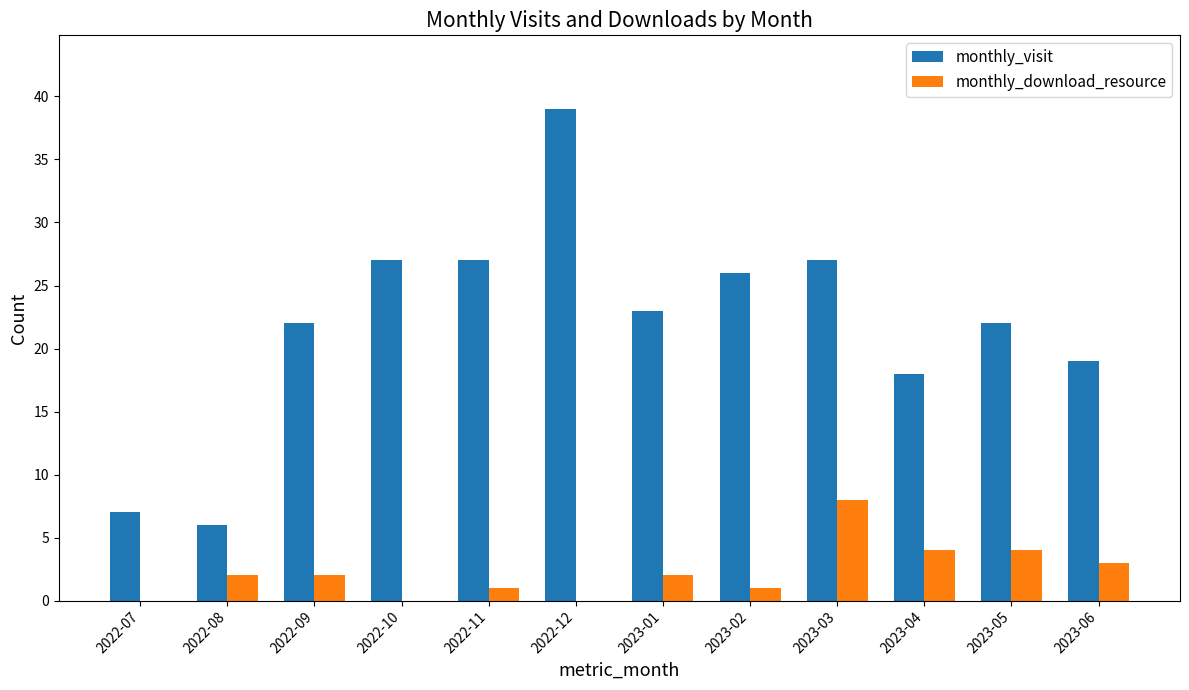

What is the sum of the monthly_download_resource values at 2023-03 and 2023-02?

9